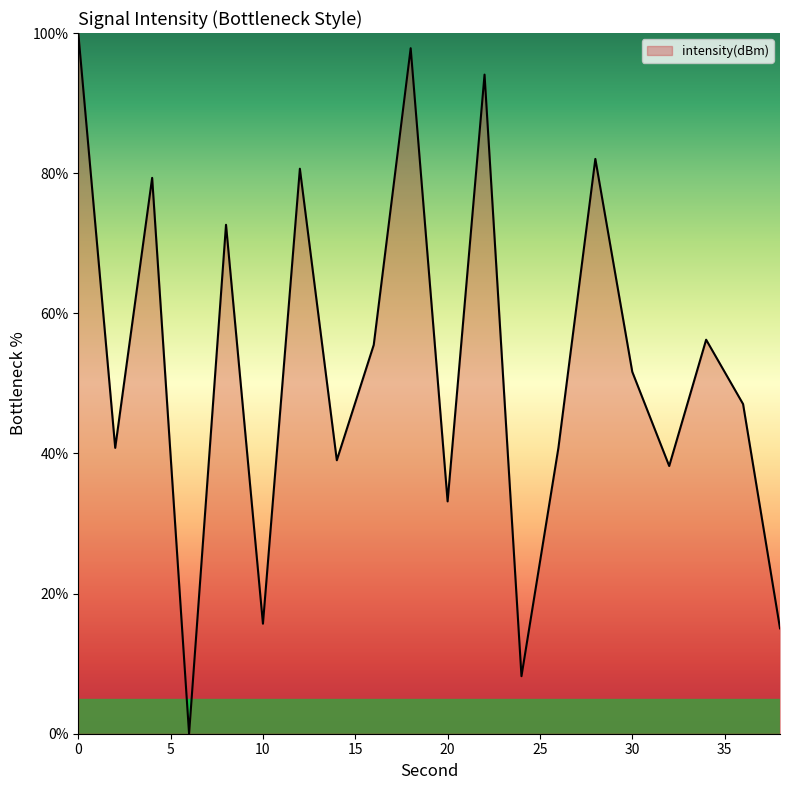

What is the greatest value displayed?

100.0